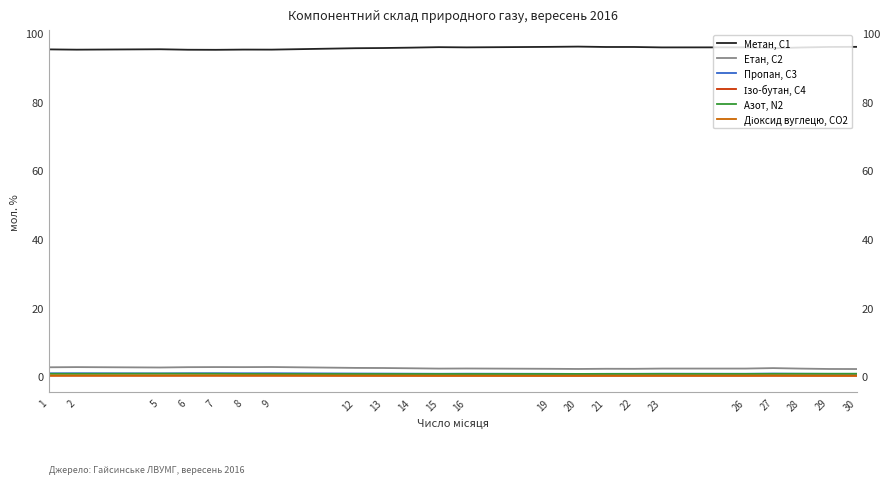

True or false: Пропан, С3 and Етан, С2 intersect in this chart.

False